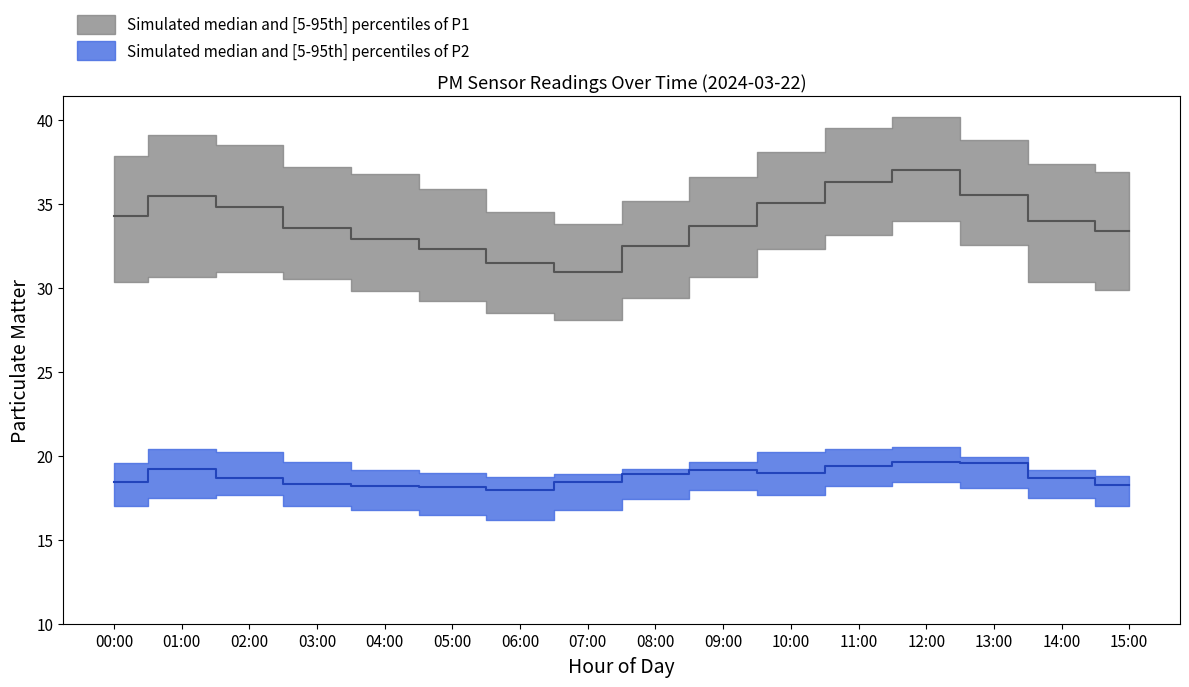

What is the sum of the P1_upper values at 06:00 and 05:00?

70.4